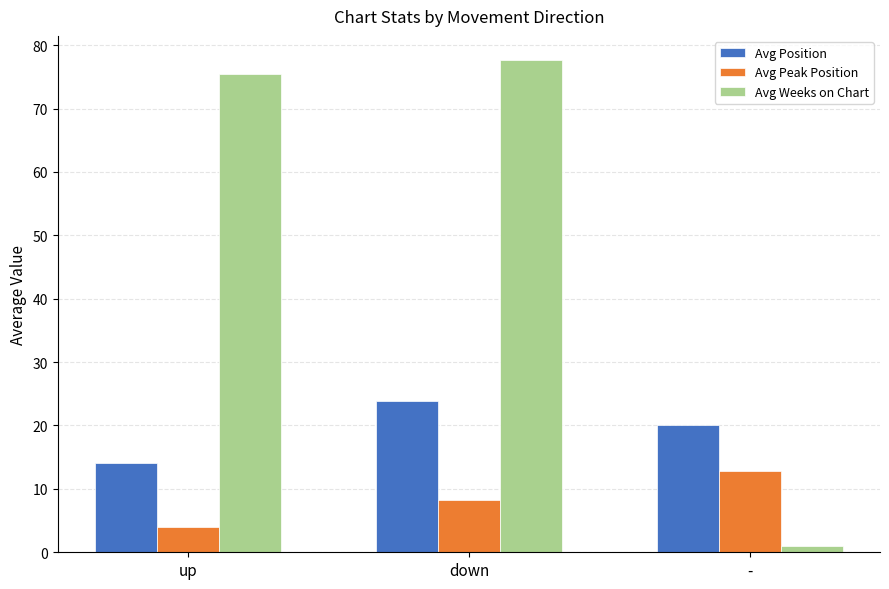

What is the sum of all Avg Peak Position values?

24.9